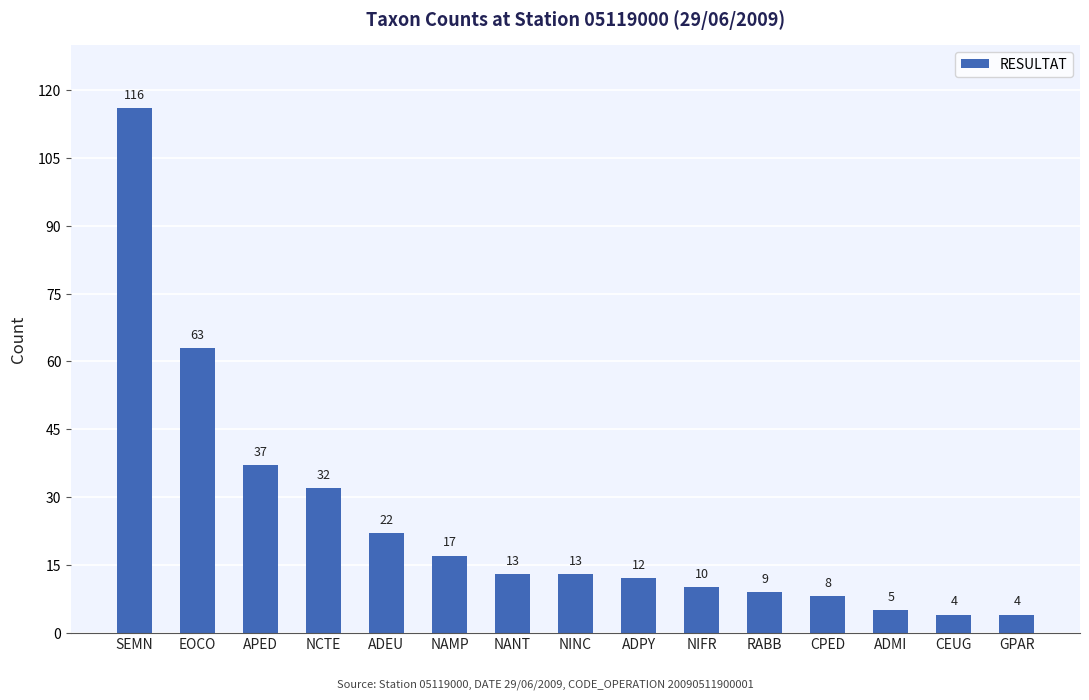

What is the change in value from ADEU to NINC?

-9